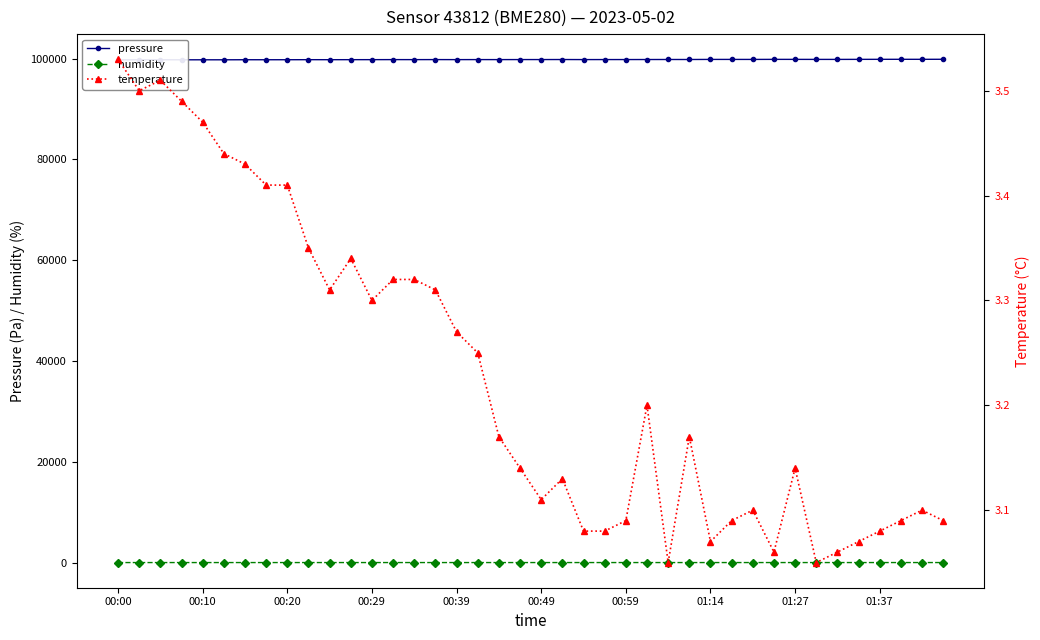

Between 19 and 26, which series saw the biggest shift?

pressure